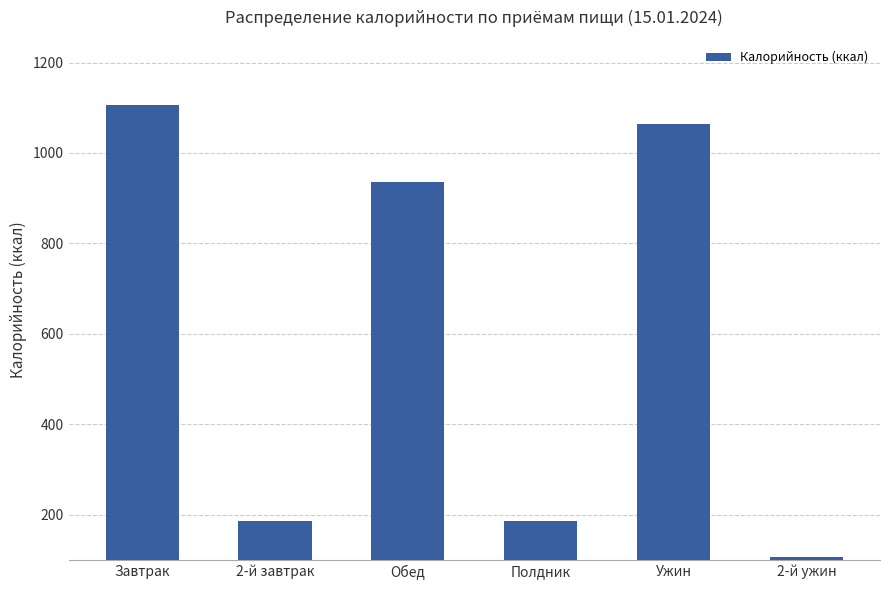

What is the average value?

597.6